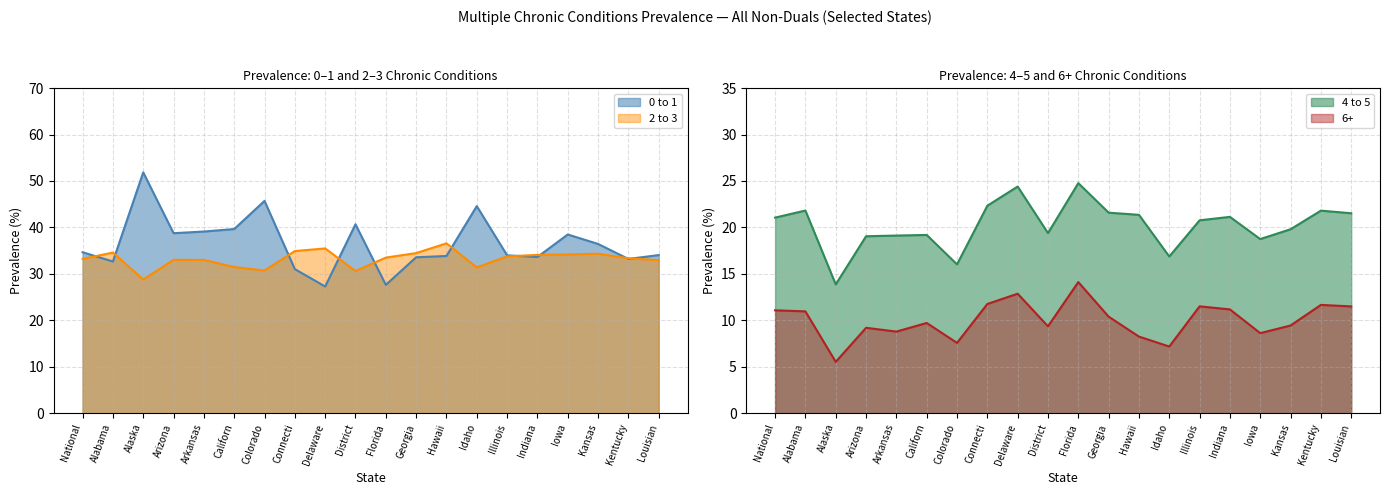

Reading left to right, extract all data points from this chart.

0 to 1: 34.6	32.7	51.8	38.8	39.1	39.6	45.7	31.0	27.3	40.7	27.6	33.6	33.8	44.6	34.0	33.6	38.5	36.4	33.2	34.0
2 to 3: 33.2	34.6	28.8	33.0	33.0	31.5	30.7	34.9	35.5	30.6	33.5	34.5	36.6	31.4	33.8	34.1	34.2	34.3	33.3	32.9
4 to 5: 21.1	21.8	13.9	19.0	19.1	19.2	16.0	22.3	24.4	19.4	24.8	21.6	21.4	16.9	20.8	21.1	18.7	19.8	21.8	21.5
6+: 11.1	11.0	5.5	9.2	8.8	9.7	7.6	11.8	12.9	9.3	14.1	10.4	8.2	7.2	11.5	11.2	8.6	9.4	11.7	11.5